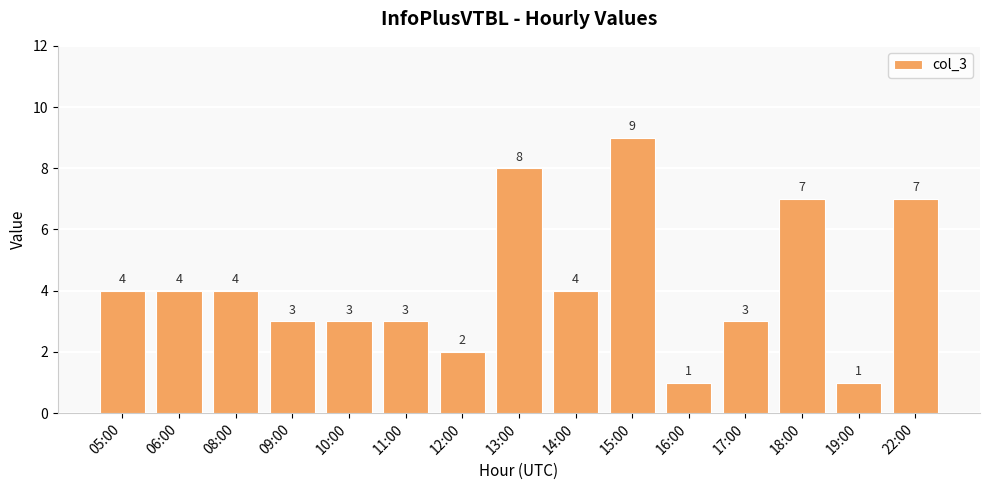

The value at 08:00 is 4. True or false?

True